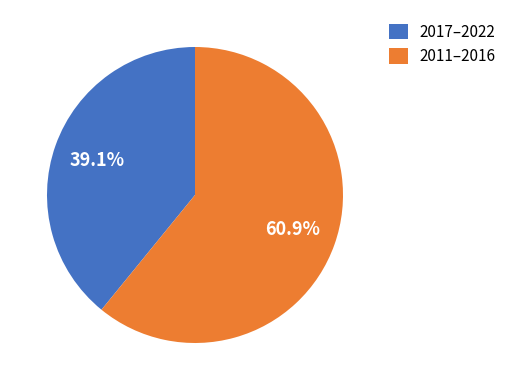

Which has a higher value, 2011–2016 or 2017–2022?

2011–2016